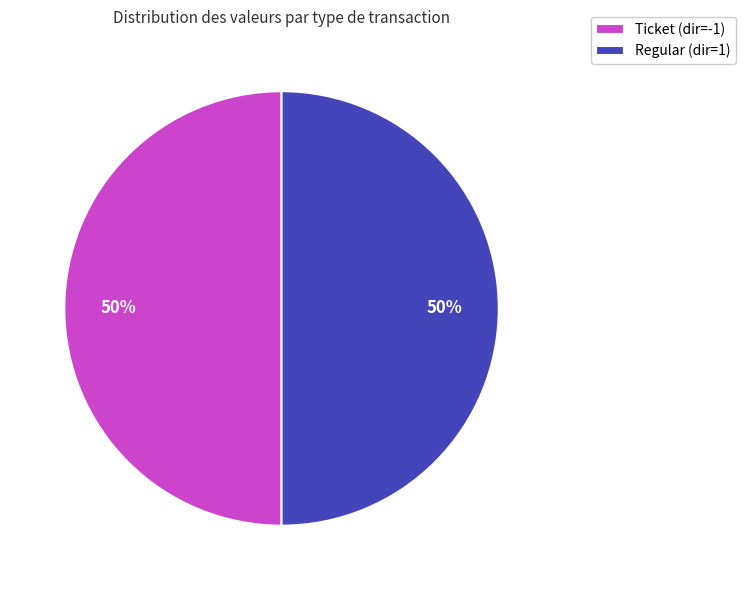

True or false: Regular (dir=1) accounts for 57% of the total.

False